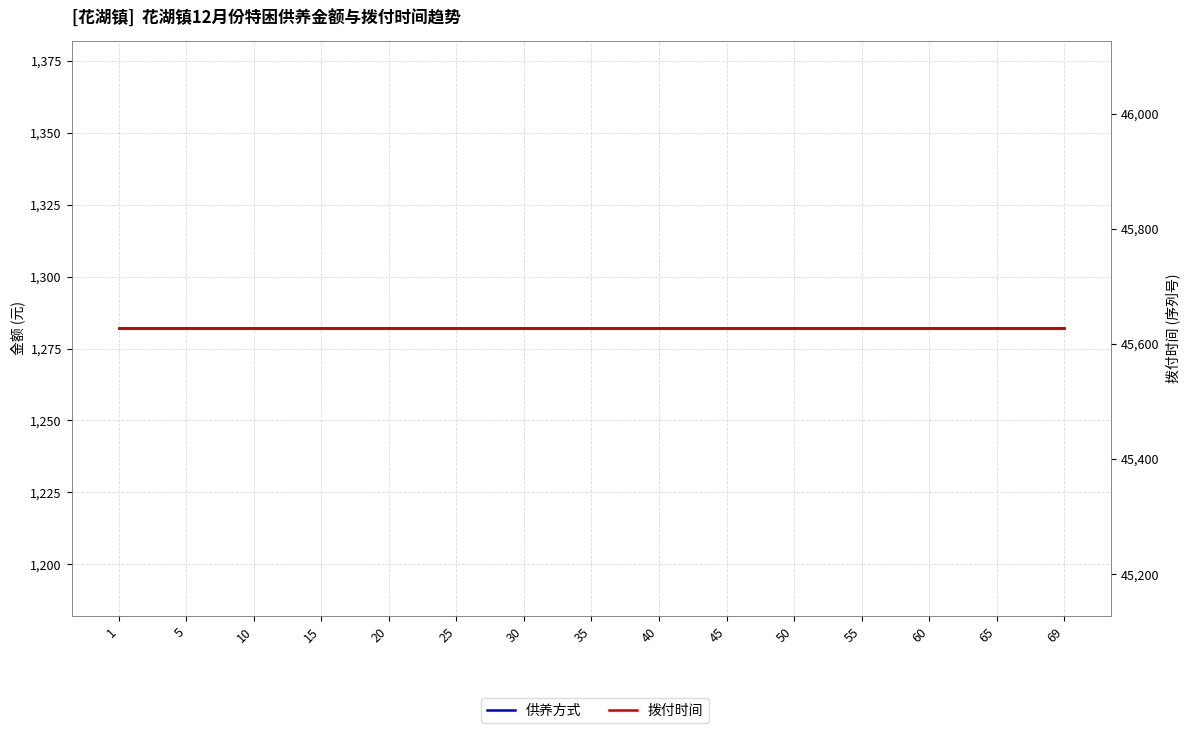

Is it true that 拨付时间 equals 45627 at 65?

True